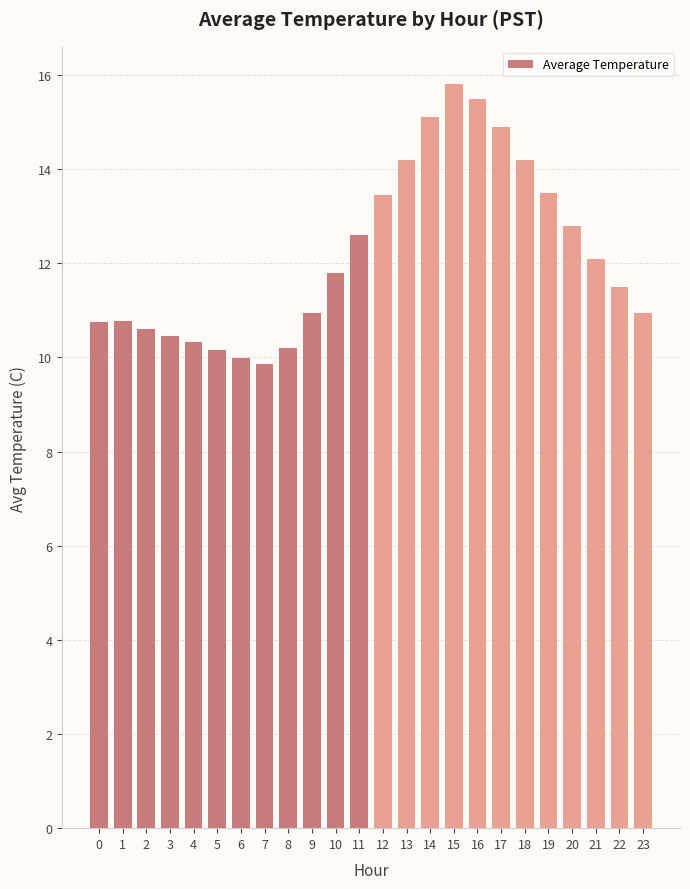

At which category does the chart reach its peak across all series?

15